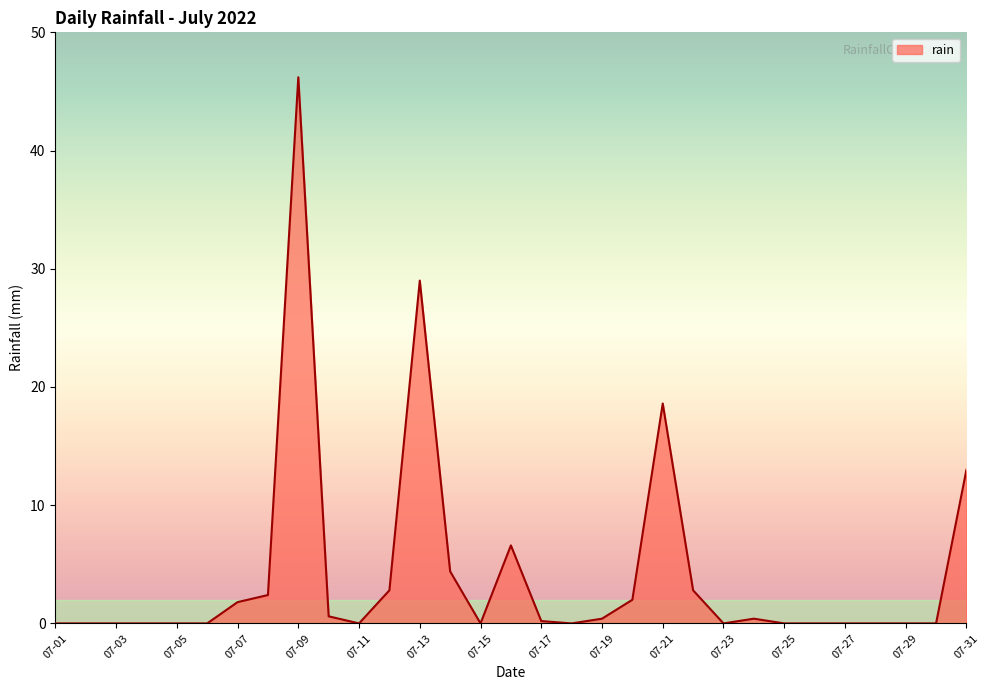

What is the maximum value shown in the chart?

46.2